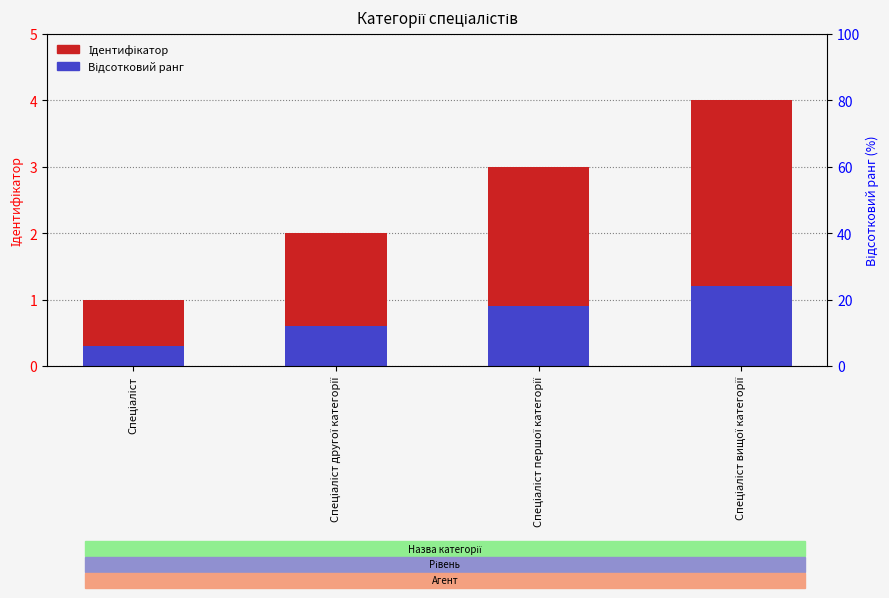

Is the value of Відсотковий ранг at Спеціаліст другої категорії greater than the value of Ідентифікатор at Спеціаліст першої категорії?

No